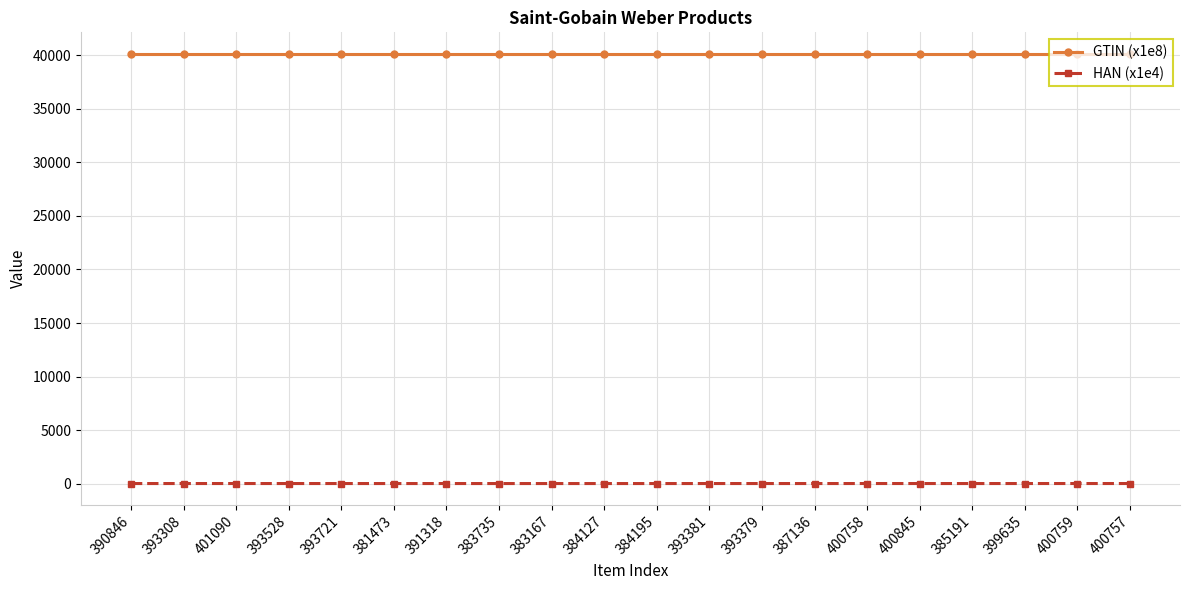

In GTIN (x1e8), how many points are higher than both neighbors (excluding endpoints)?

6